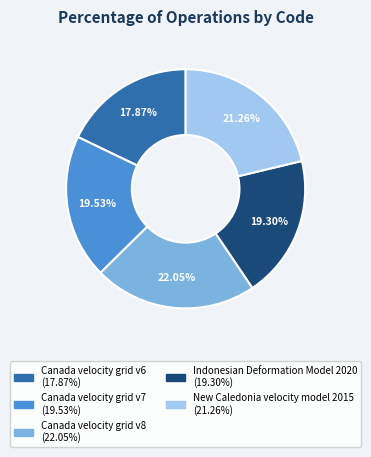

Which has a higher value, Indonesian Deformation Model 2020 or Canada velocity grid v6?

Indonesian Deformation Model 2020